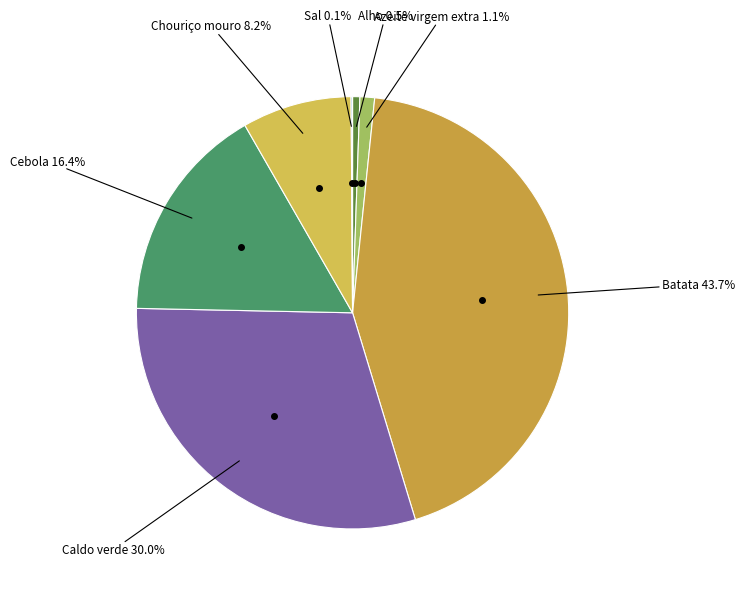

What percentage do Cebola and Alho together represent?

16.9%